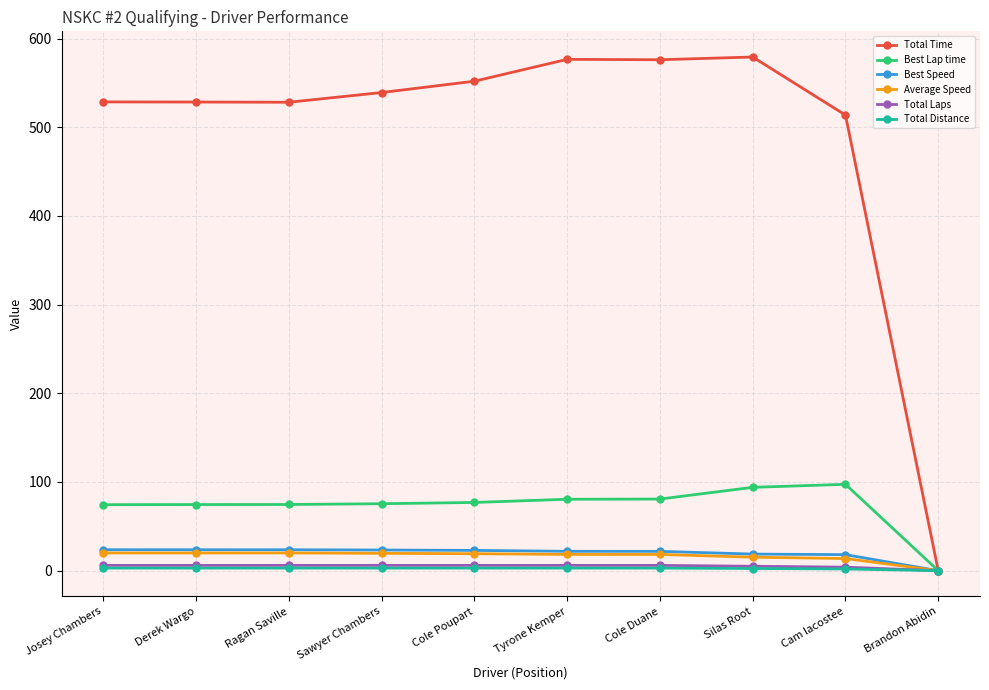

What is the average value of the Best Speed series?

19.7